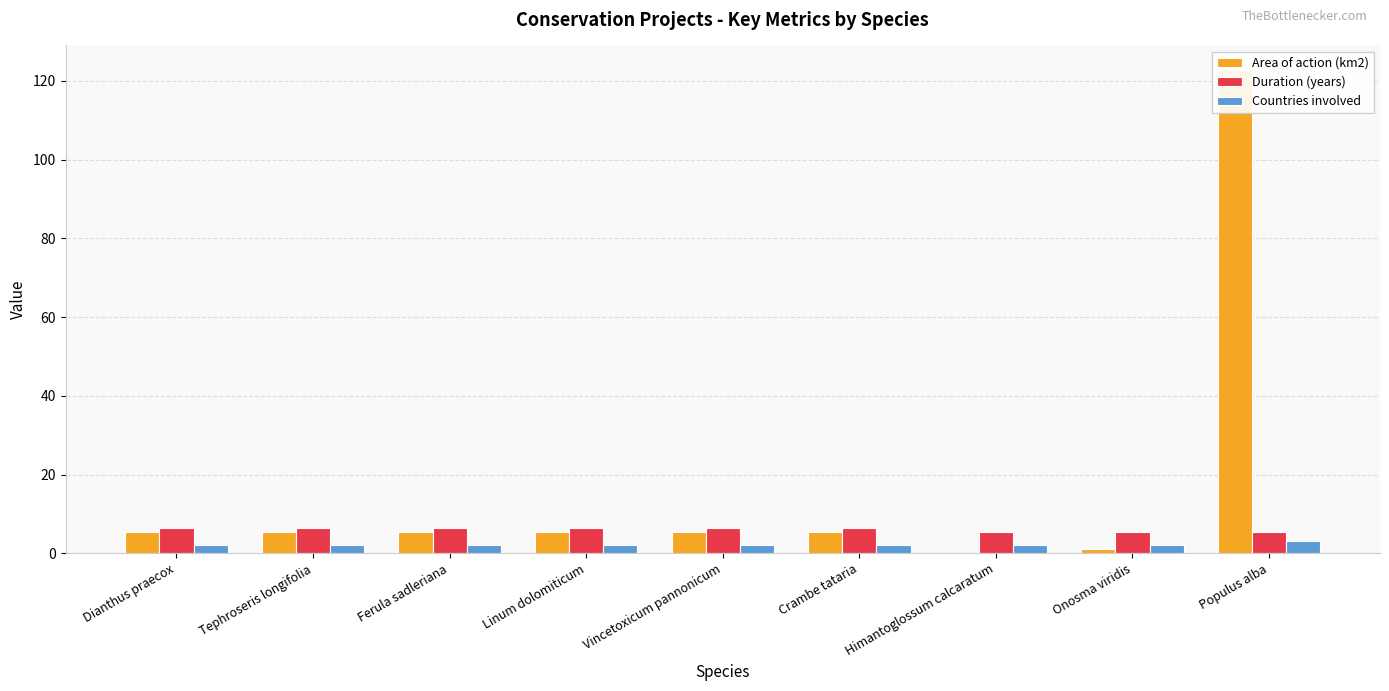

What is the total value across all series at Vincetoxicum pannonicum?

14.0